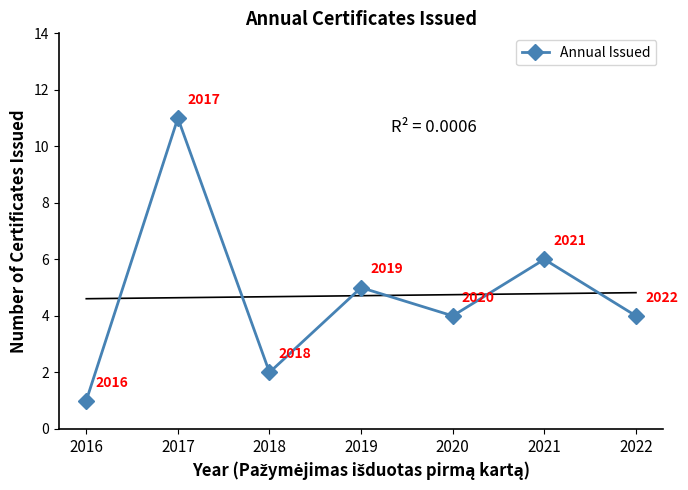

What is the value of the 1st point from the left?

1